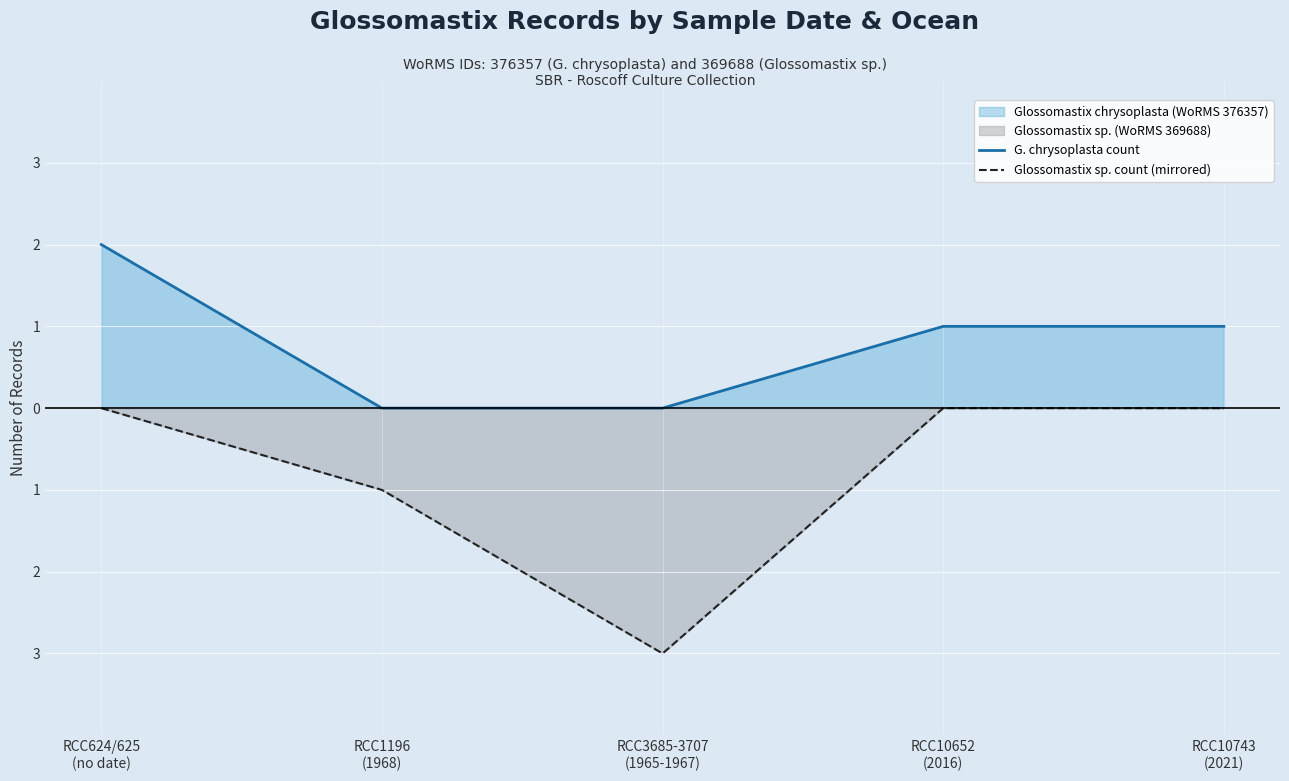

What is the difference between the maximum and minimum values in the G. chrysoplasta count series?

2